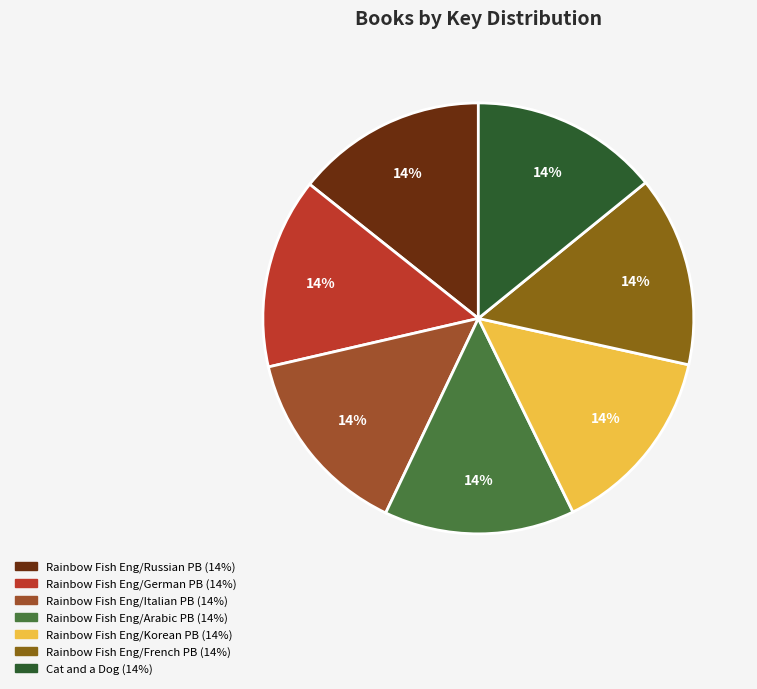

Rank the categories by value from highest to lowest.

Rainbow Fish Eng/Russian PB, Rainbow Fish Eng/Korean PB, Rainbow Fish Eng/Arabic PB, Rainbow Fish Eng/Italian PB, Rainbow Fish Eng/French PB, Rainbow Fish Eng/German PB, Cat and a Dog